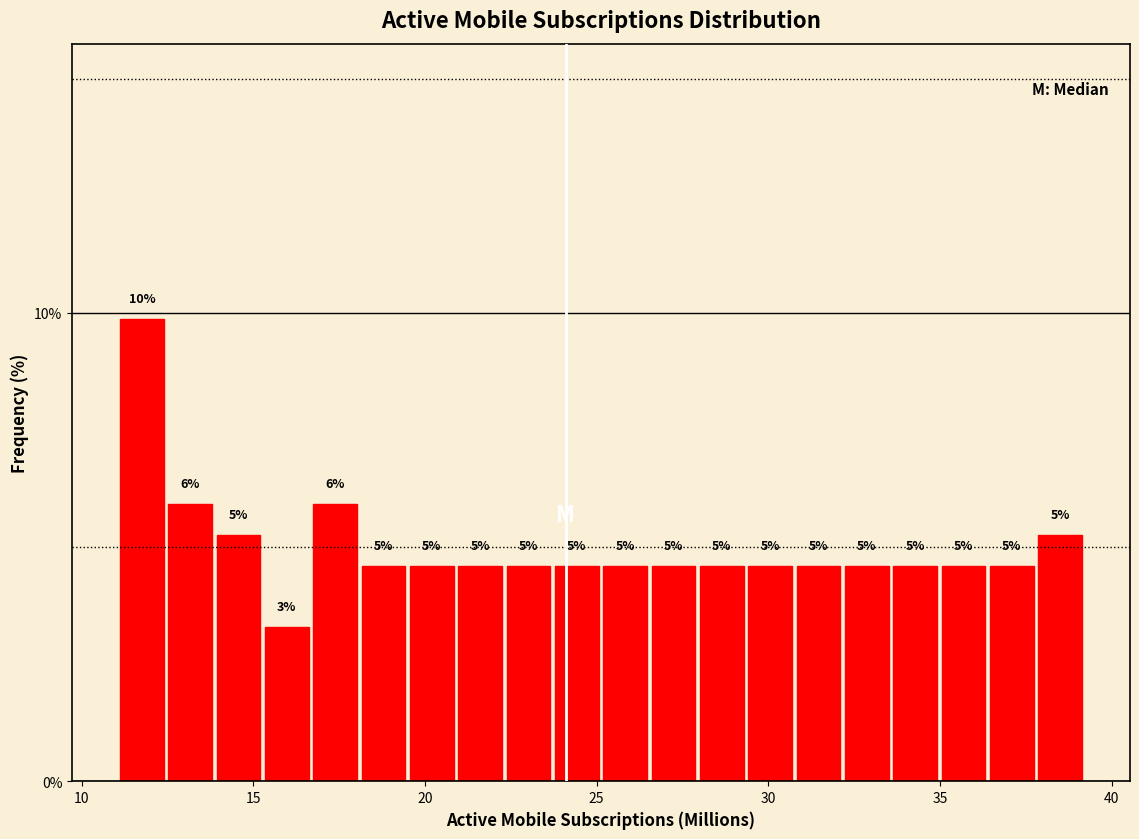

Read against the x-axis, roughly where is the centre of the tallest bar?

12.0